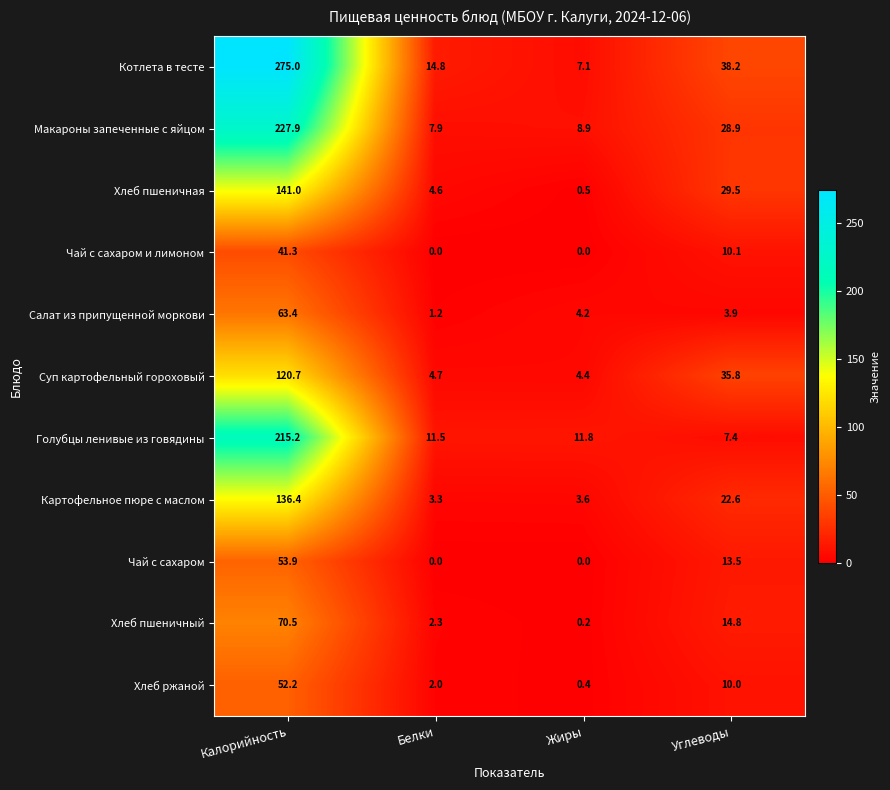

Is it true that Голубцы ленивые из говядины equals 5.5 at Жиры?

False